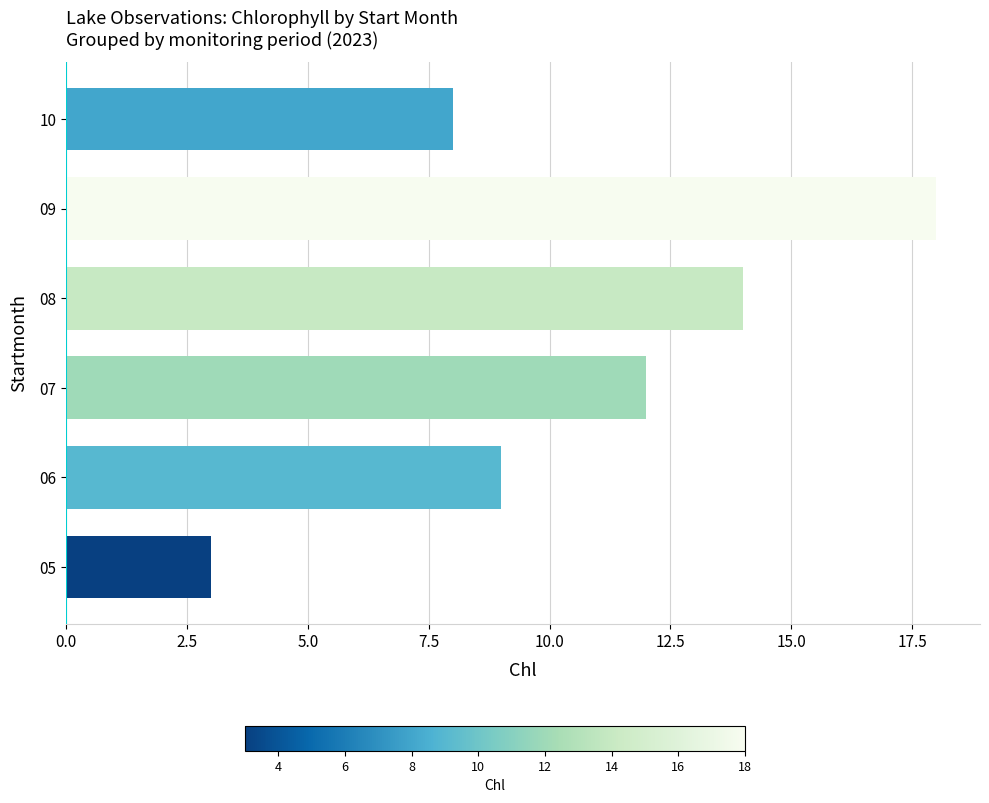

How many bars are there in total?

6